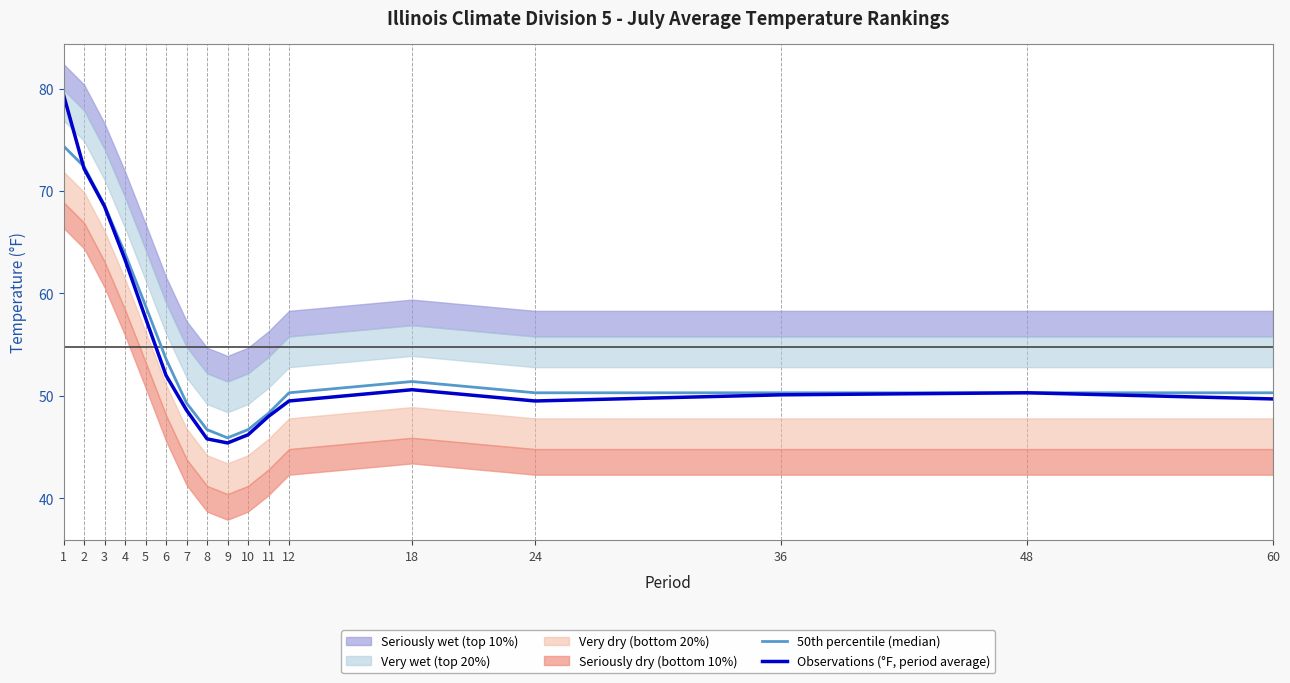

True or false: Observations (°F, period average) and 50th percentile (median) cross at least once.

True